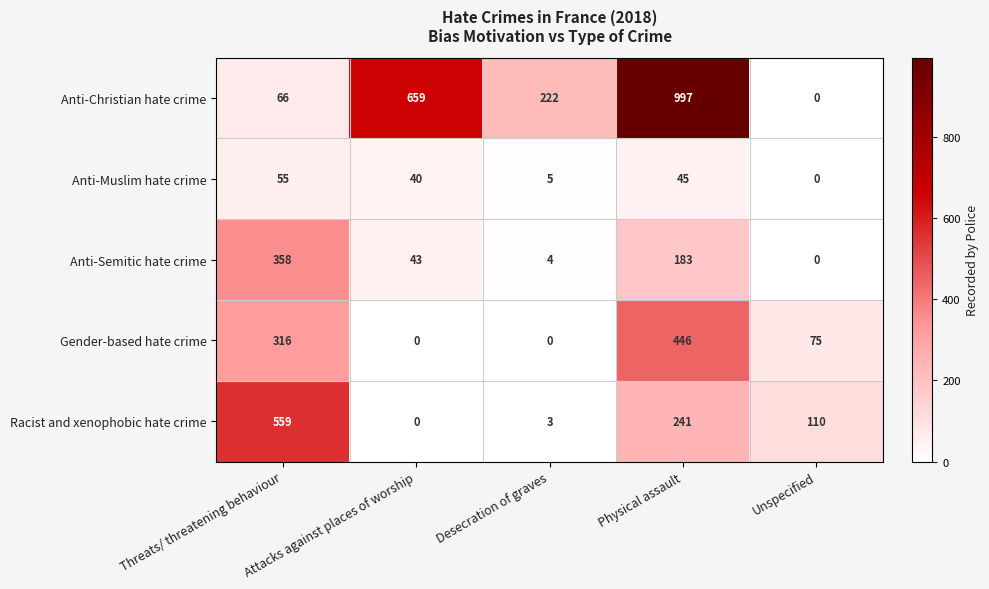

Which series has the widest spread of values?

Anti-Christian hate crime